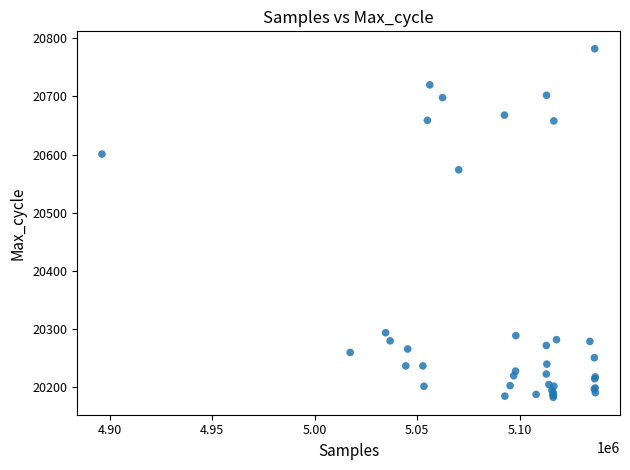

What Y value in the scatter plot is closest to 20482?

20574